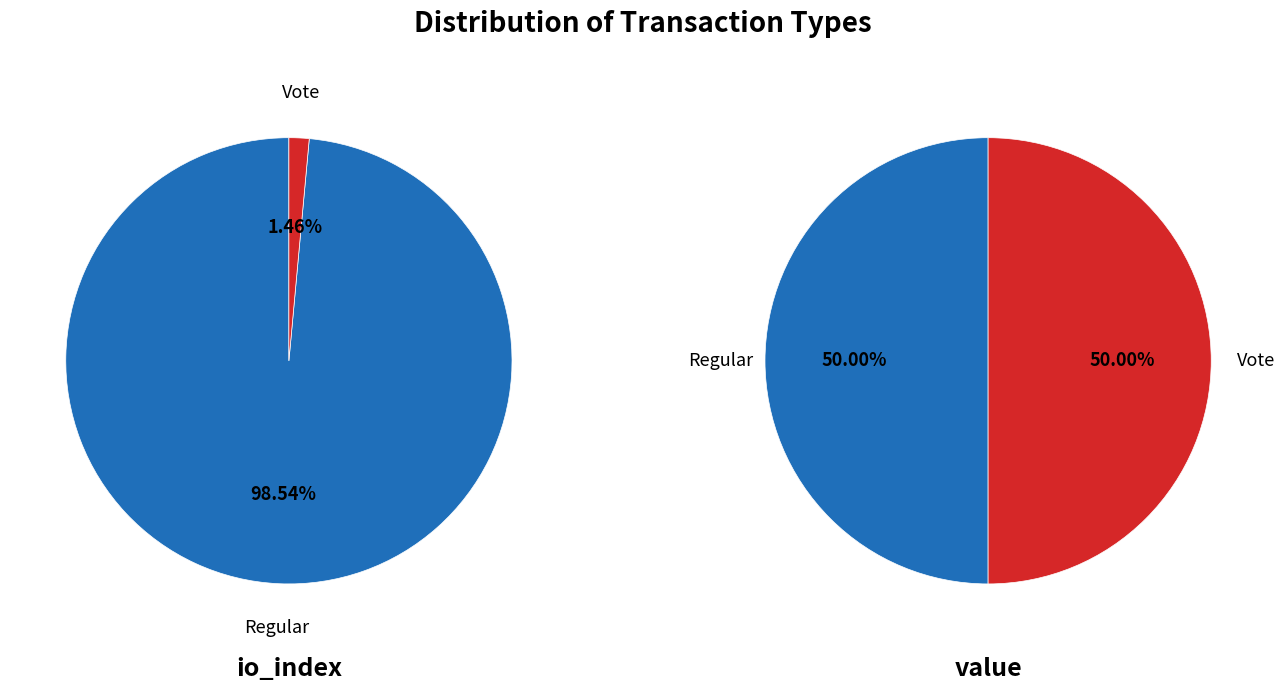

How many segments does this pie chart have?

2